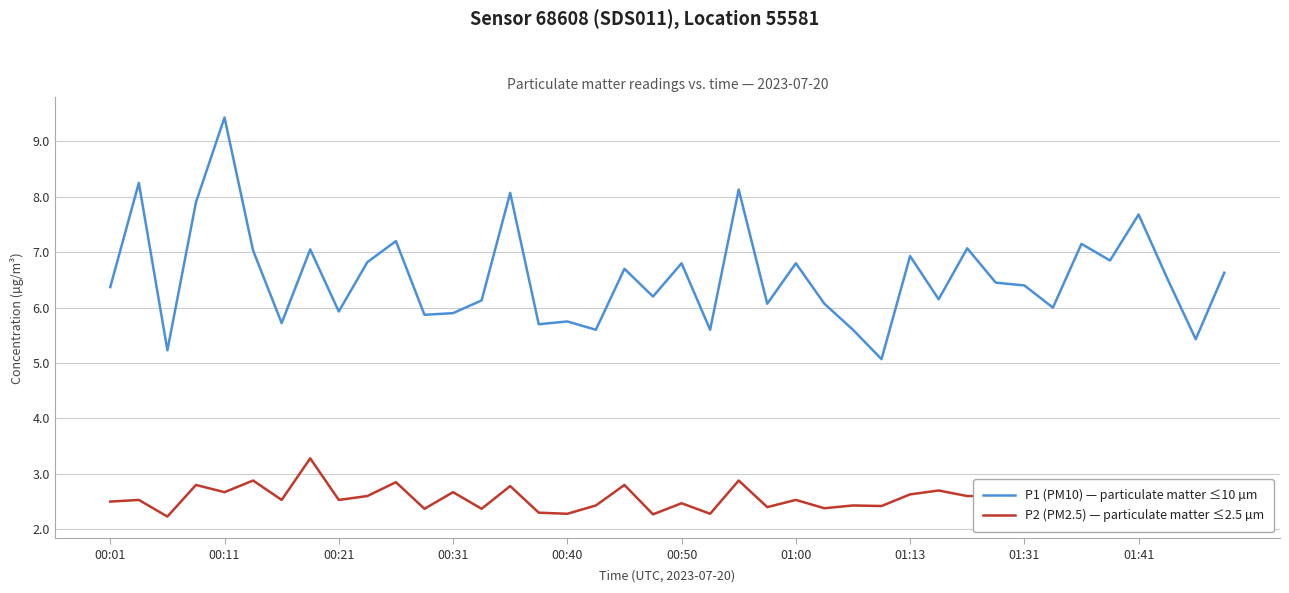

Which category has the highest value in the P1 (PM10) — particulate matter ≤10 µm series?

00:11